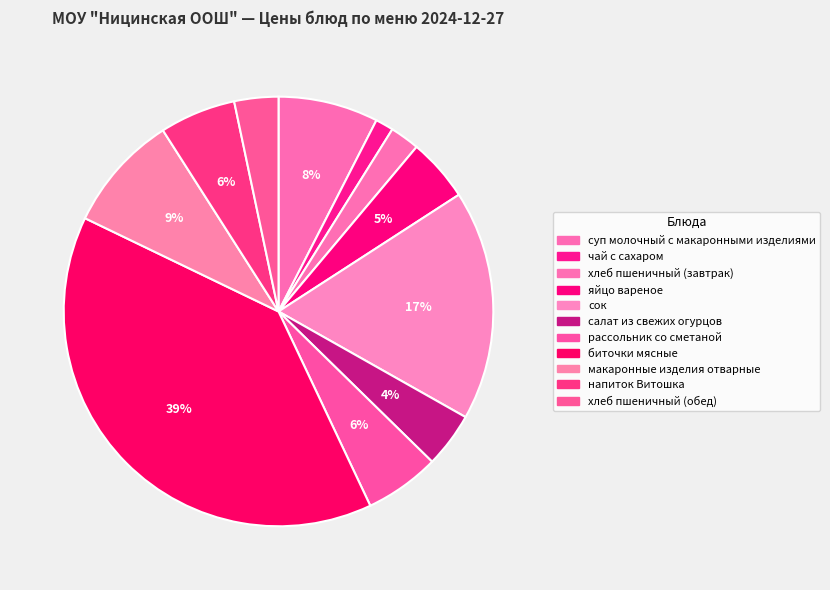

To the nearest percent, what percentage of the pie is хлеб пшеничный (обед)?

3%